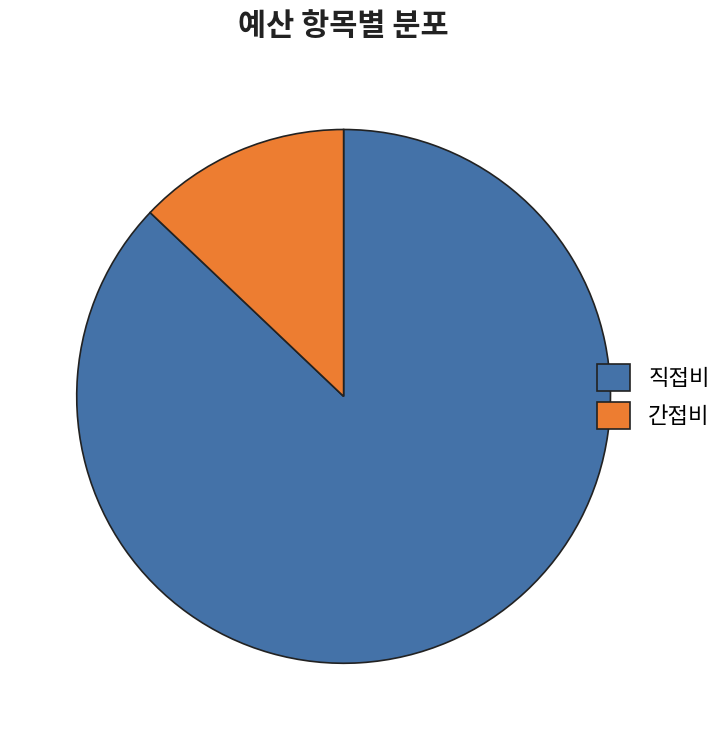

Does 직접비 represent more than half of the total?

Yes